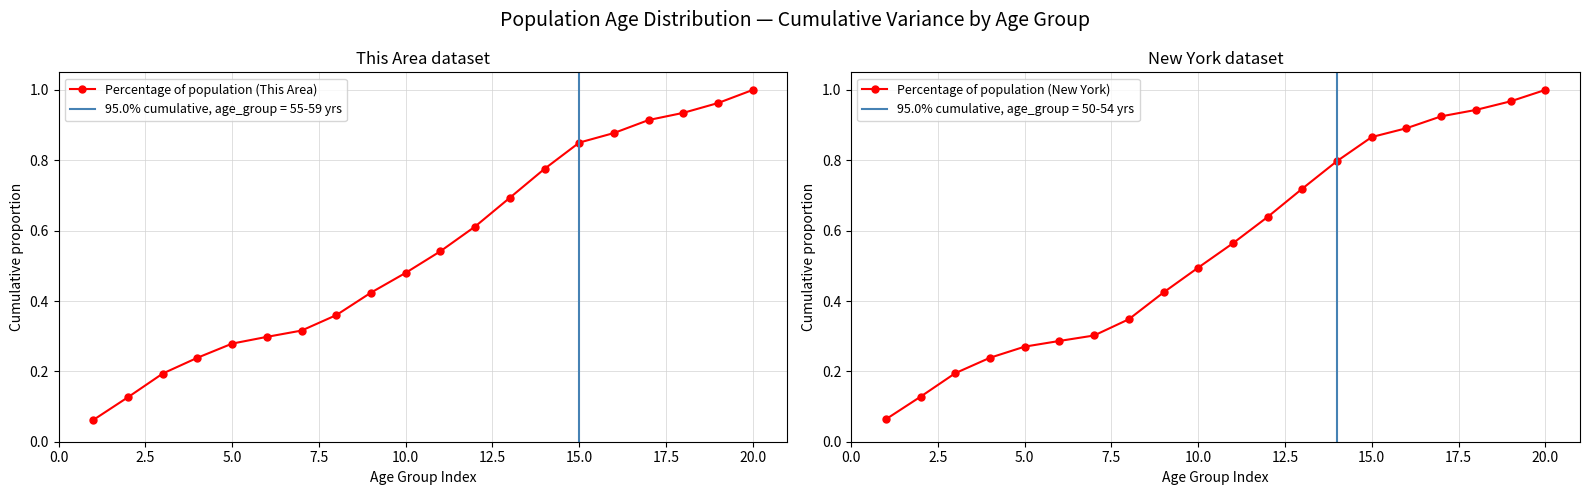

What is the lowest value of the Percentage of population (New York) series?

0.1